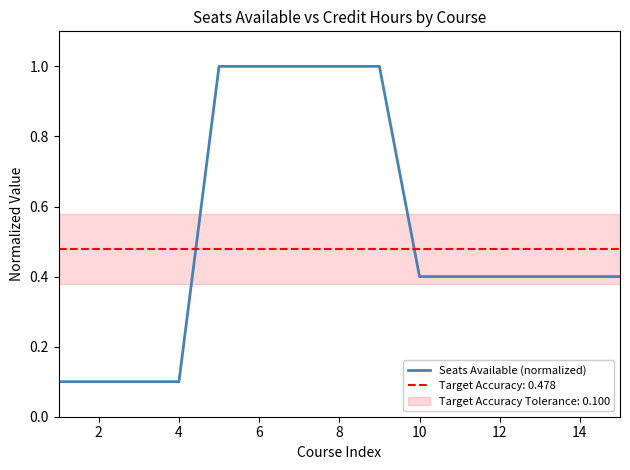

What is the greatest value displayed?

1.0